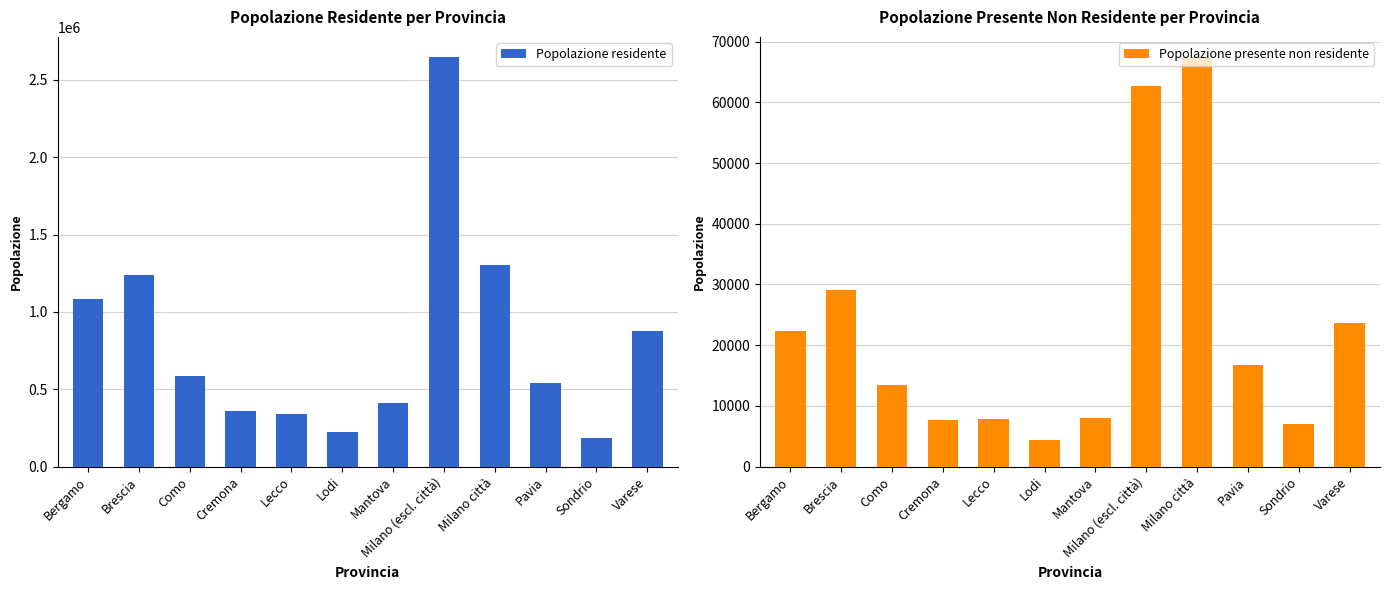

Rank the series at Sondrio from highest to lowest value.

Popolazione residente, Popolazione presente non residente